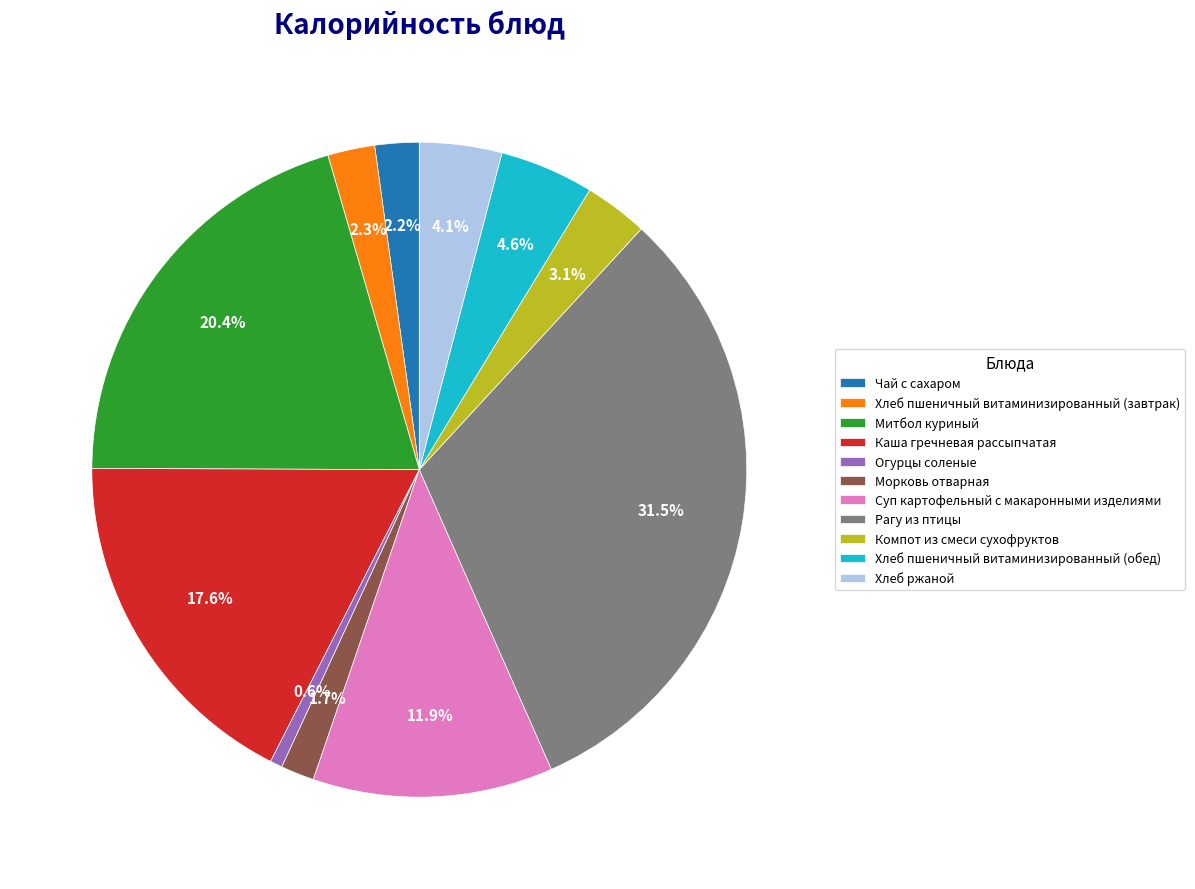

How many slices are in this pie chart?

11